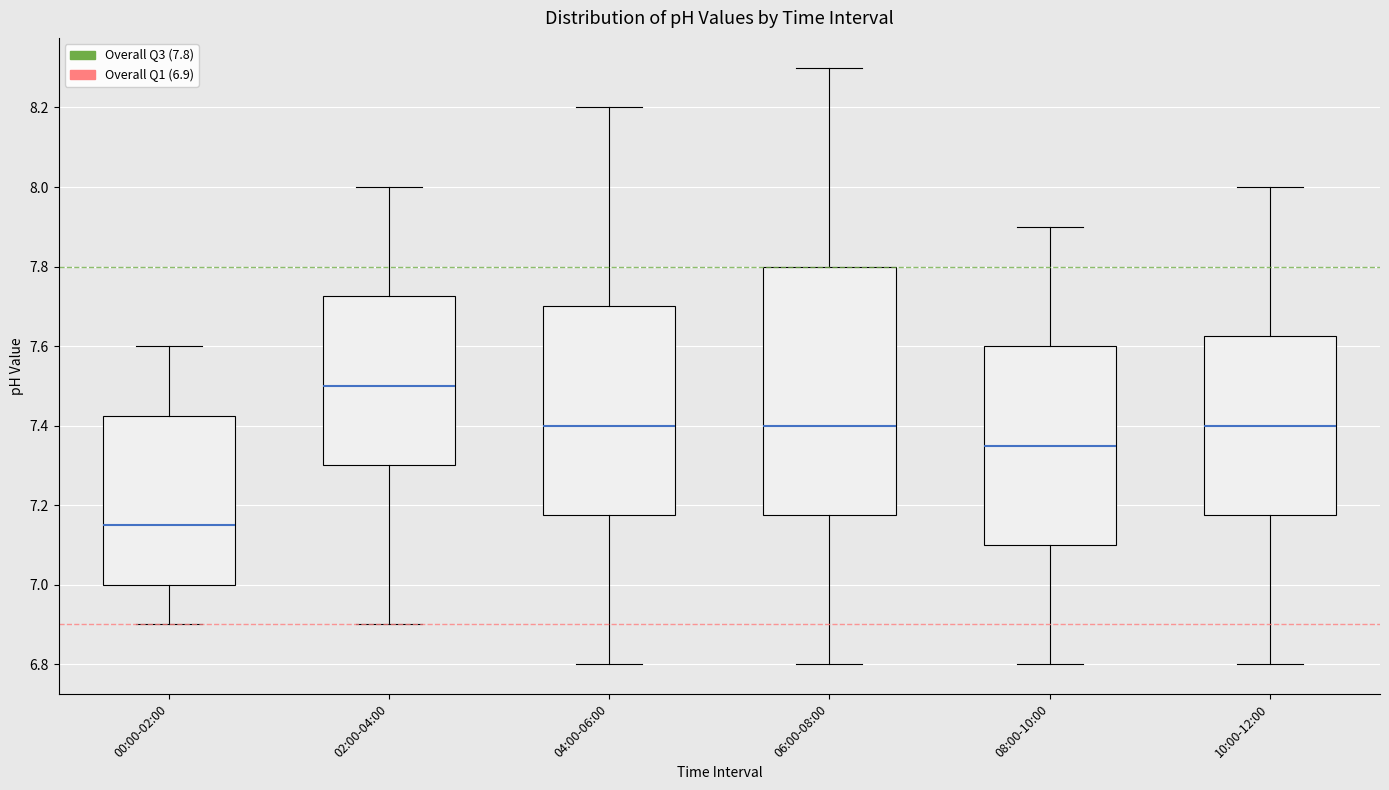

Comparing the boxes themselves (not the whiskers), which one is the tallest?

06:00-08:00